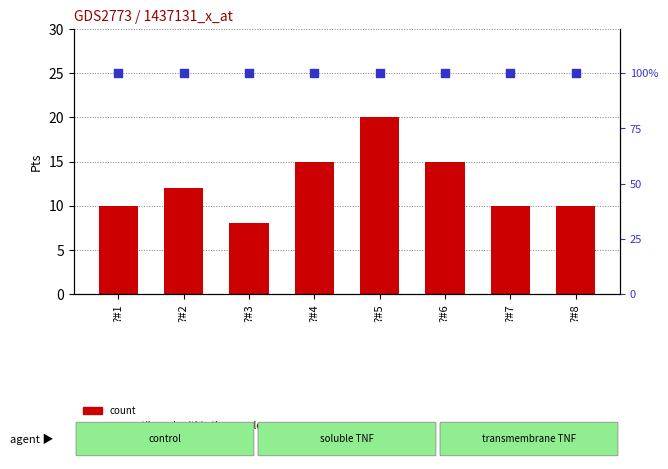

At which category is the sum across all series the highest?

?#5